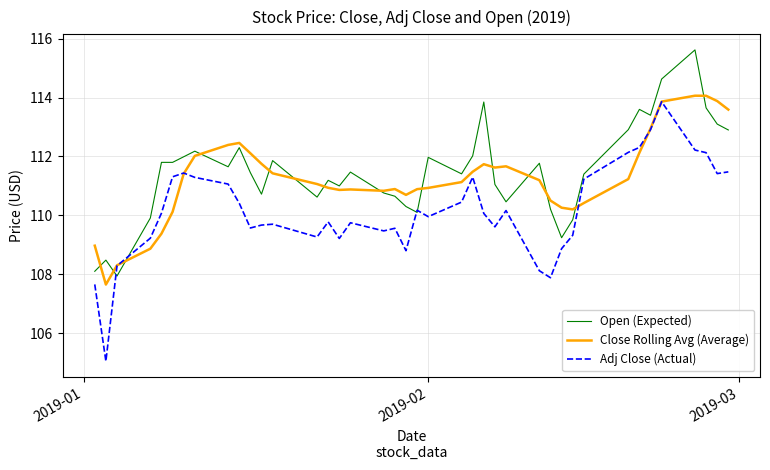

What is the difference between the maximum and second lowest values in the Adj Close (Actual) series?

6.2